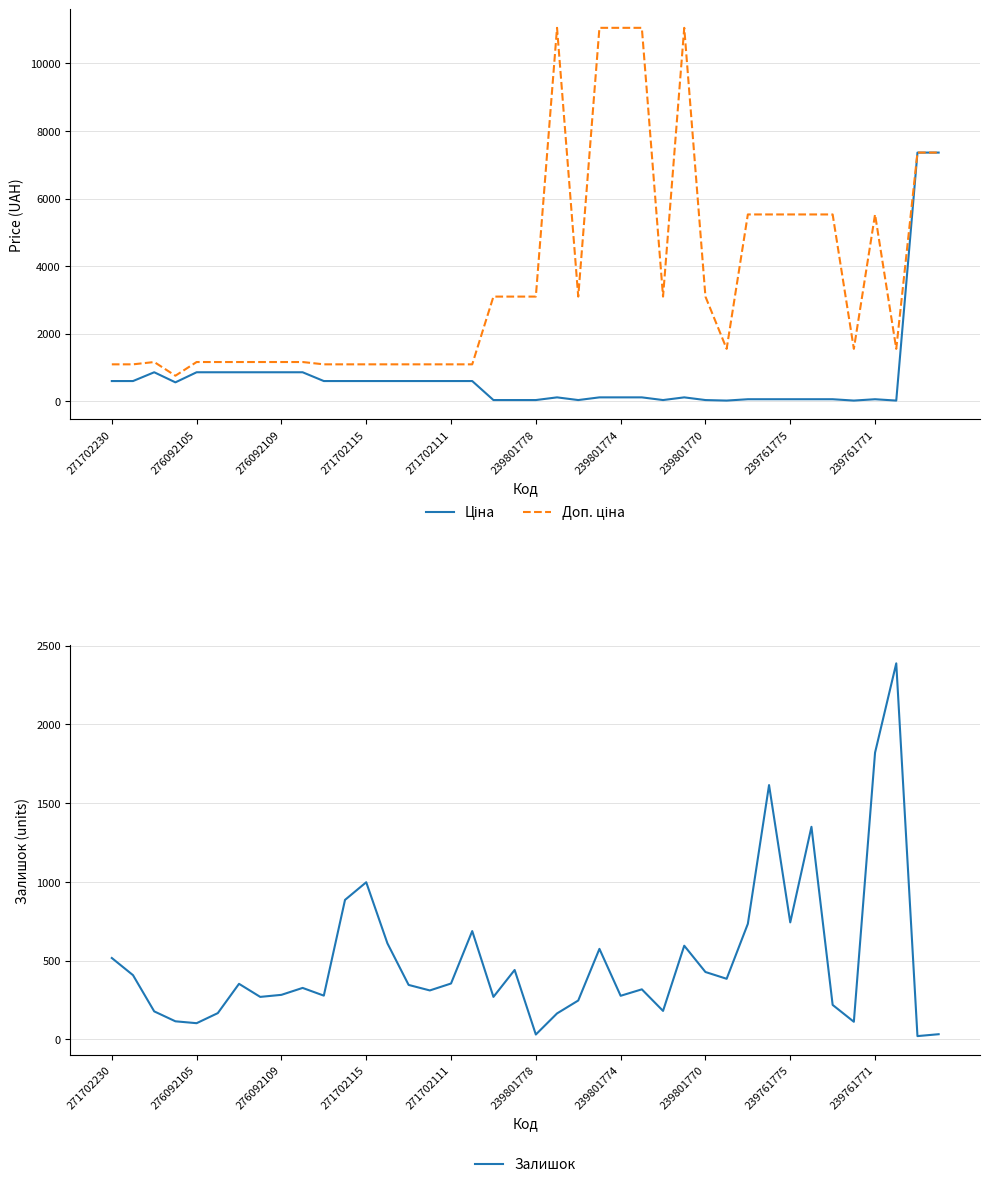

What is the highest value of the Залишок series?

2387